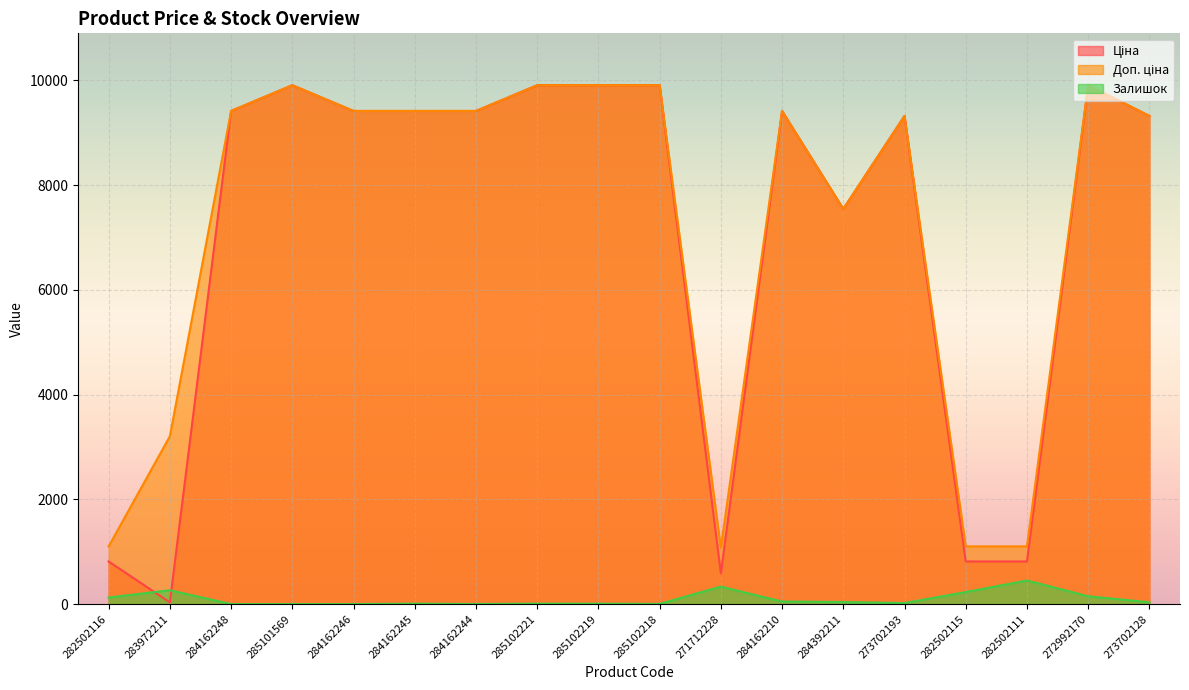

Reading left to right, list all the values displayed in this chart.

Ціна: 813.0	32.0	9416.9	9908.5	9416.9	9416.9	9416.9	9908.5	9908.5	9908.5	586.0	9416.9	7545.9	9321.4	813.0	813.0	9908.5	9321.4
Доп. ціна: 1101.8	3205.0	9416.9	9908.5	9416.9	9416.9	9416.9	9908.5	9908.5	9908.5	1074.5	9416.9	7545.9	9321.4	1101.8	1101.8	9908.5	9321.4
Залишок: 125.0	264.0	0.0	0.0	0.0	7.0	1.0	8.0	7.0	3.0	333.0	48.0	39.0	19.0	229.0	450.0	149.0	34.0